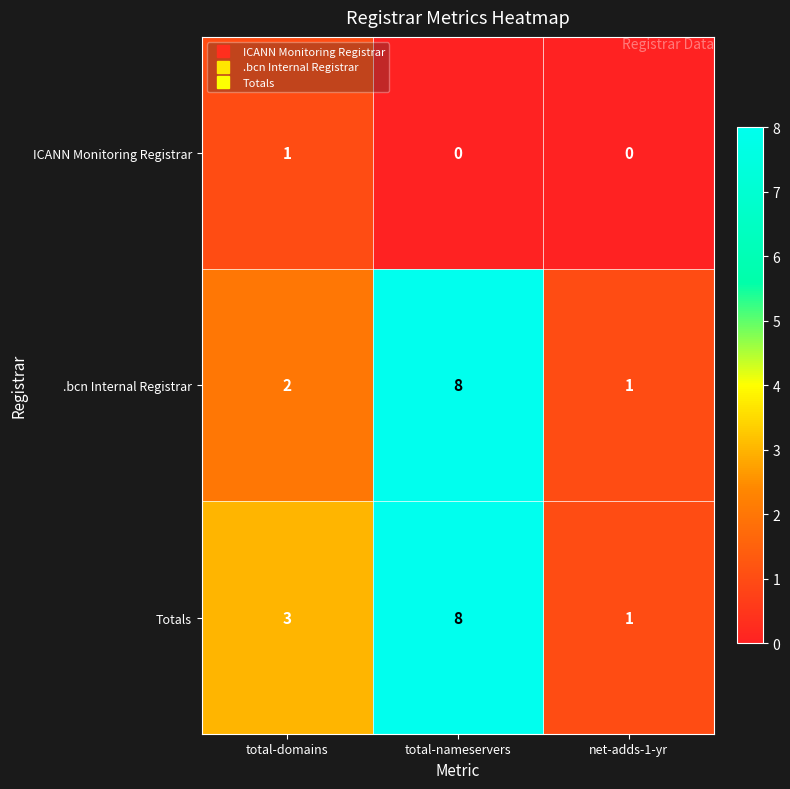

Reading left to right, what are all the values shown in this chart?

ICANN Monitoring Registrar: 1	0	0
.bcn Internal Registrar: 2	8	1
Totals: 3	8	1